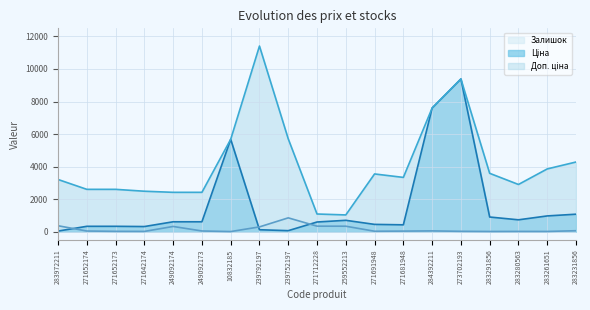

Where does the Ціна series first go above 603?

249092174